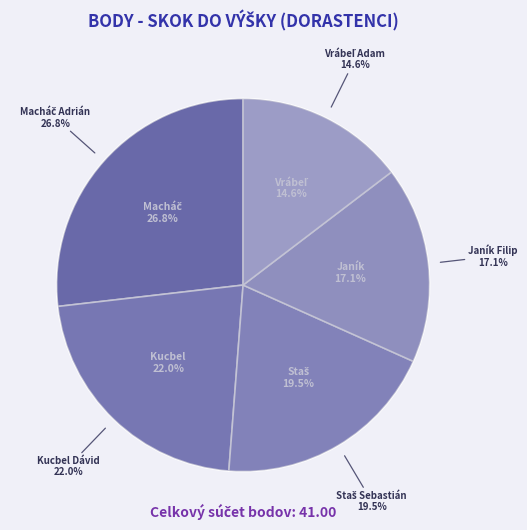

How many slices are in this pie chart?

5